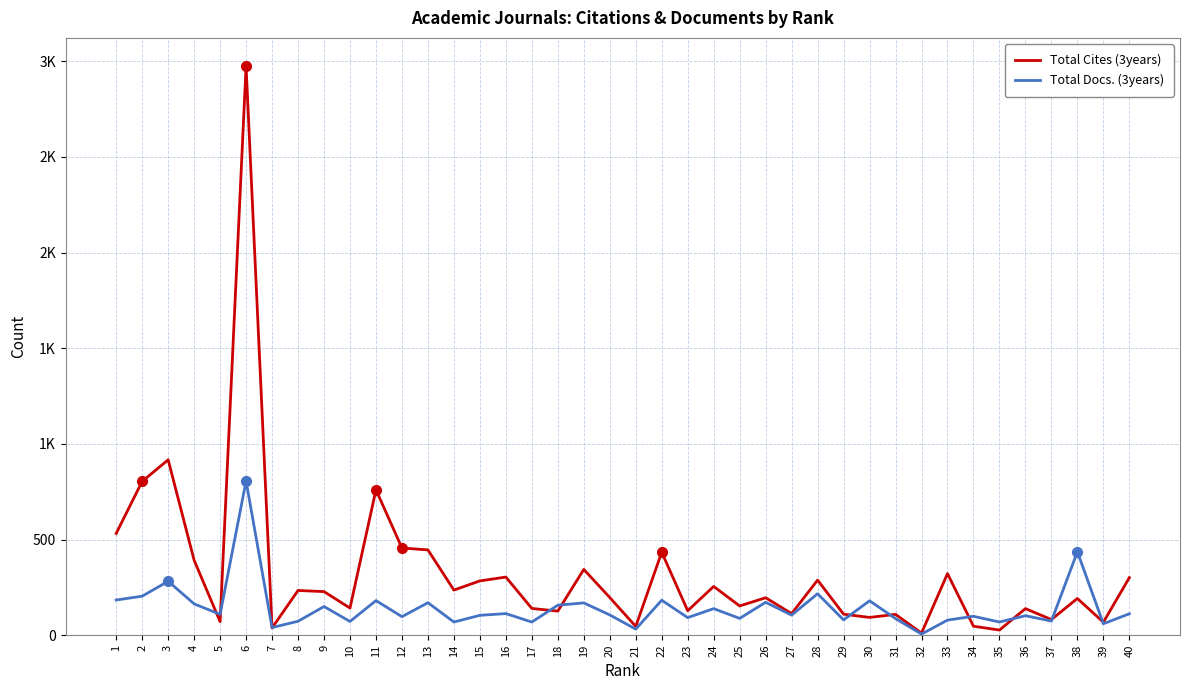

What is the difference between the highest and lowest values at 15?

180